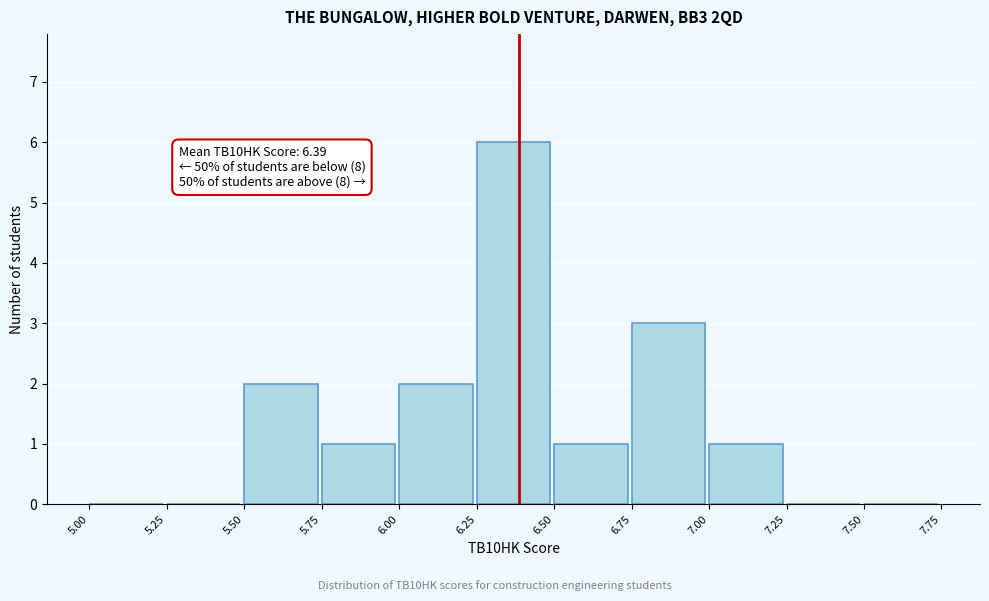

Over which range of the x-axis is the bar tallest?

6.25 to 6.50